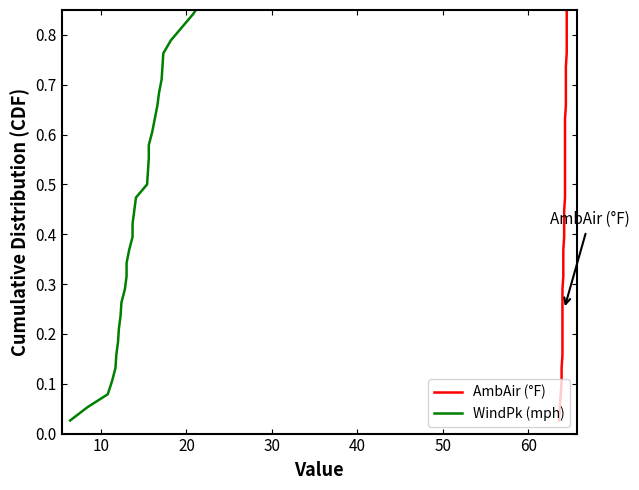

The value of AmbAir (°F) at 13 is 0.6. True or false?

False